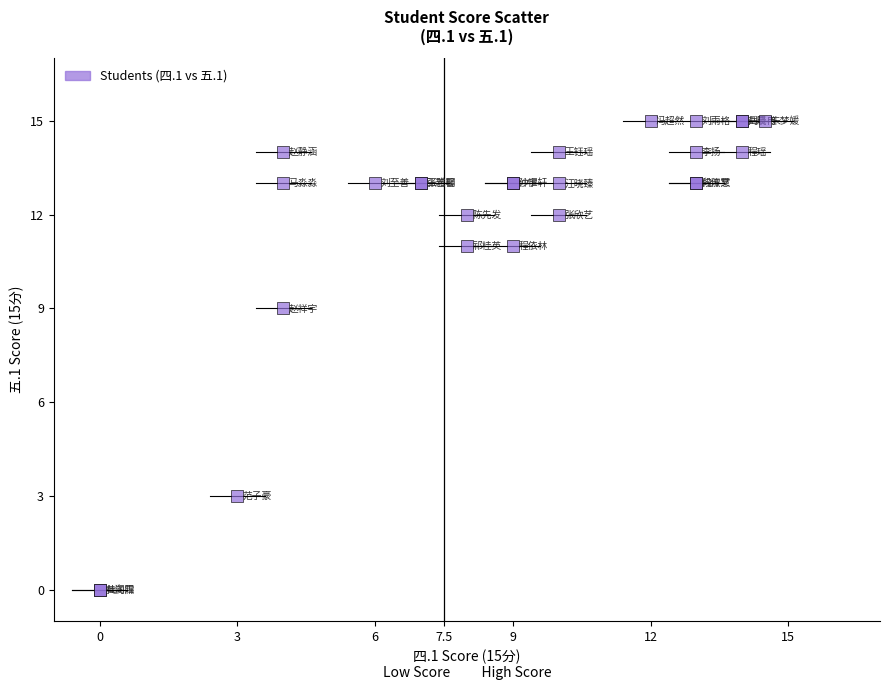

What Y value in the scatter plot is closest to 7?

9